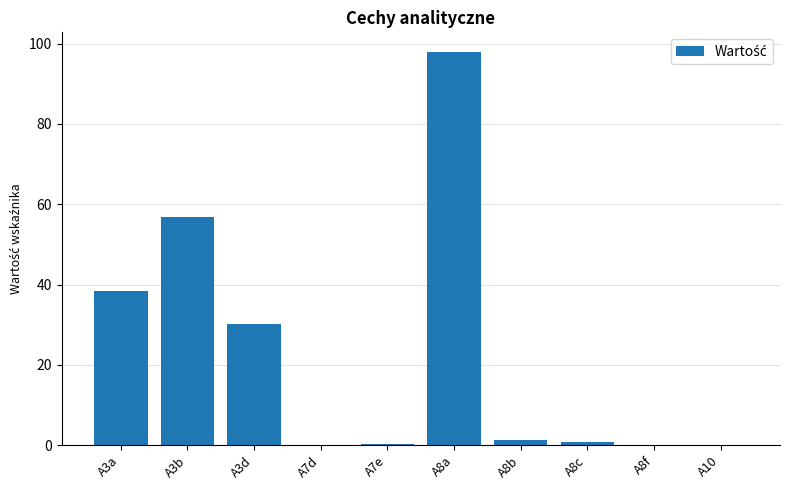

True or false: the data shows 0.0 at A7d.

True